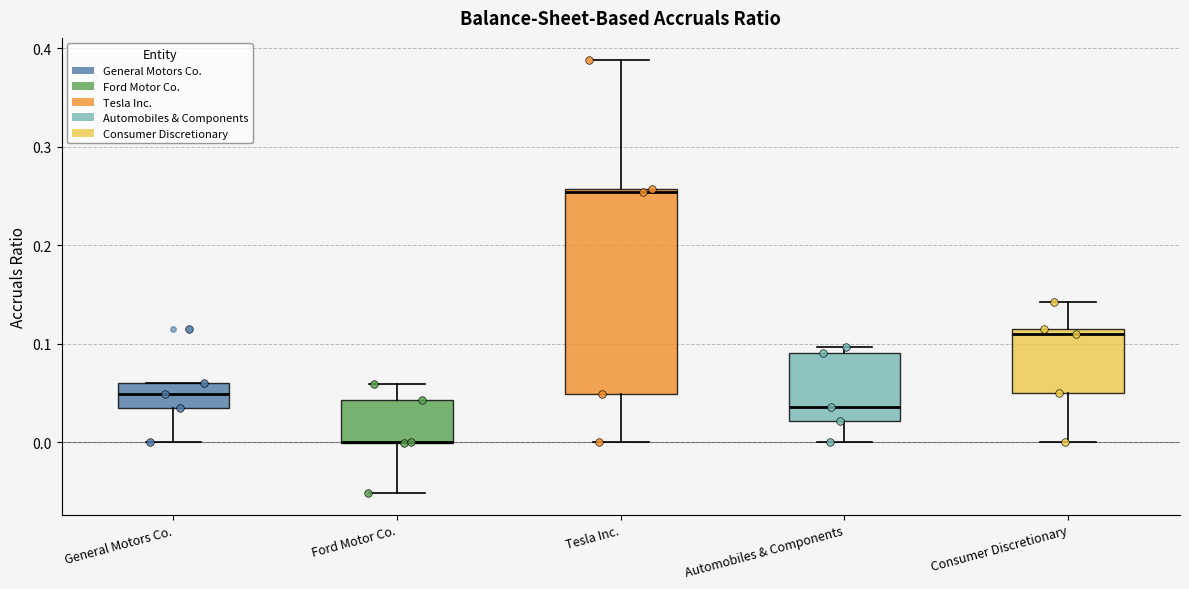

Reading left to right, transcribe this box plot: for each box, give where its median line is, the range the box spans, and where its two whiskers end, as read against the y-axis. The values are not printed on the chart, so give them approximately, as read against the axis.

General Motors Co.: median 0.05, box 0.04 to 0.06, whiskers 0.00 to 0.06
Ford Motor Co.: median 0.00 (drawn on the box's lower edge), box 0.00 to 0.04, whiskers -0.05 to 0.06
Tesla Inc.: median 0.25, box 0.05 to 0.26, whiskers 0.00 to 0.39
Automobiles & Components: median 0.04, box 0.02 to 0.09, whiskers 0.00 to 0.10
Consumer Discretionary: median 0.11 (just below the box's upper edge), box 0.05 to 0.11, whiskers 0.00 to 0.14